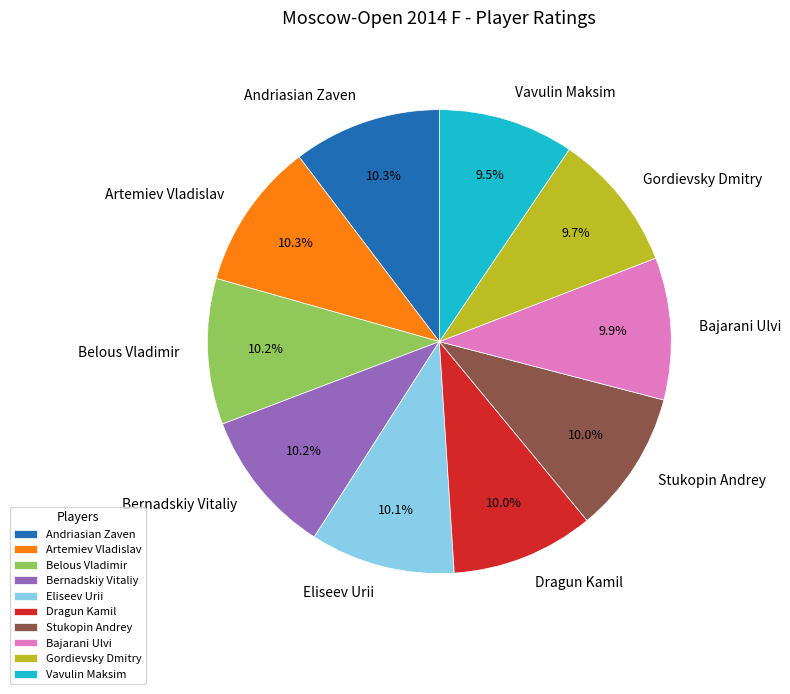

What percentage is NOT represented by Stukopin Andrey?

90.0%